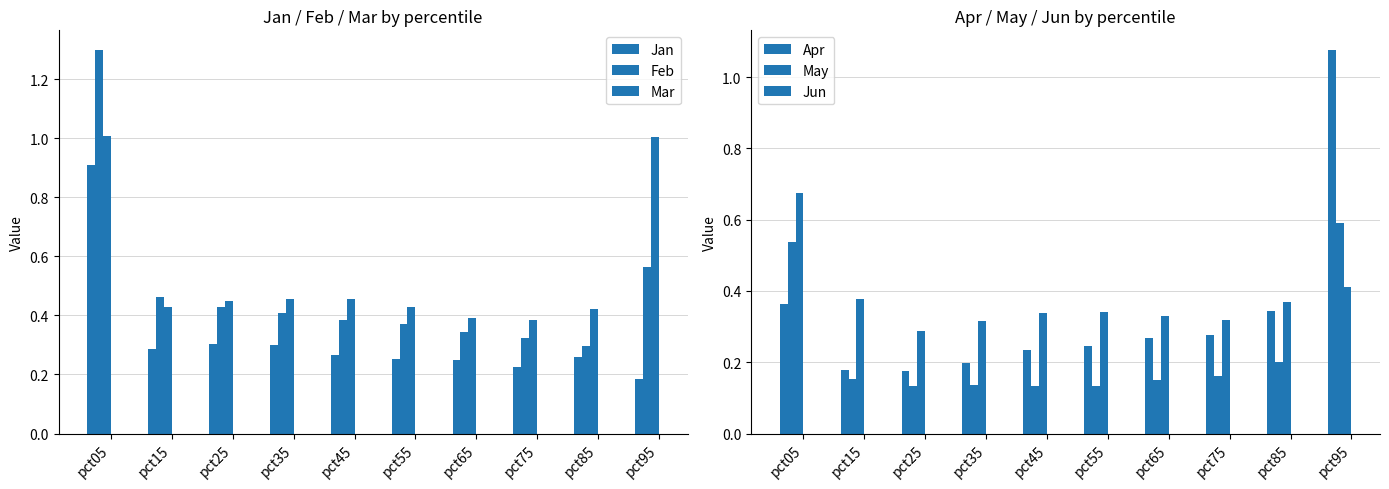

Which has a higher value, pct95 or pct75?

pct75